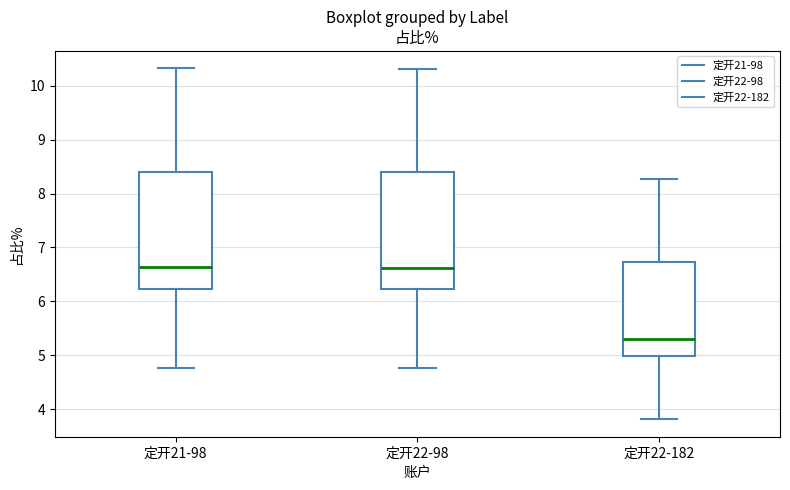

Which box has the lowest median line?

定开22-182